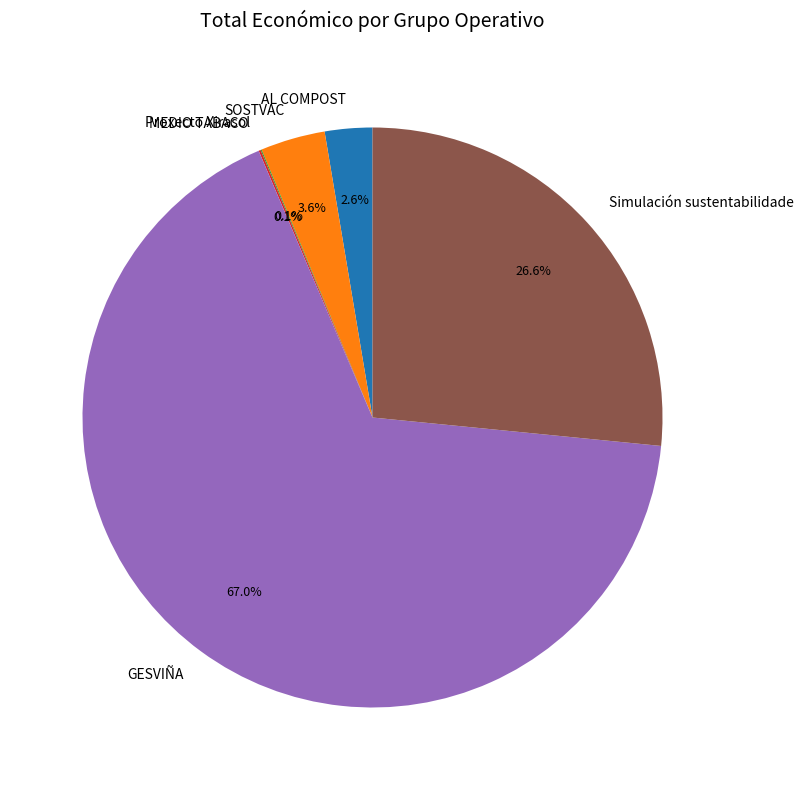

What is the majority slice?

GESVIÑA